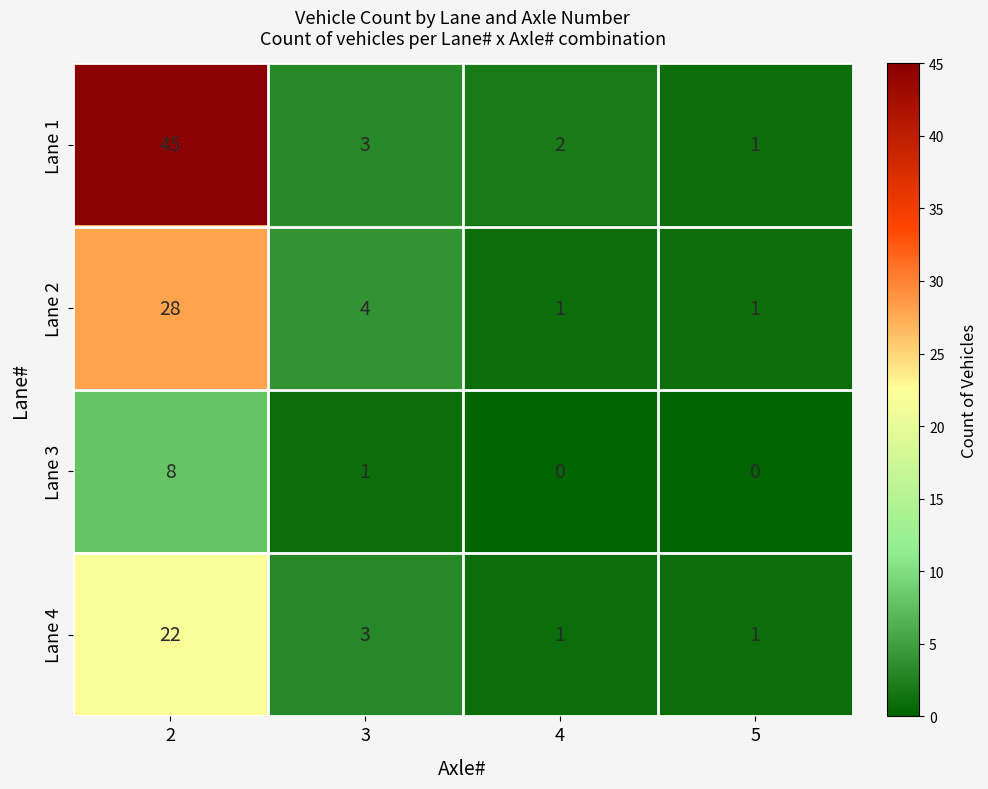

Rank the series by their average value, from highest to lowest.

Lane 1, Lane 2, Lane 4, Lane 3